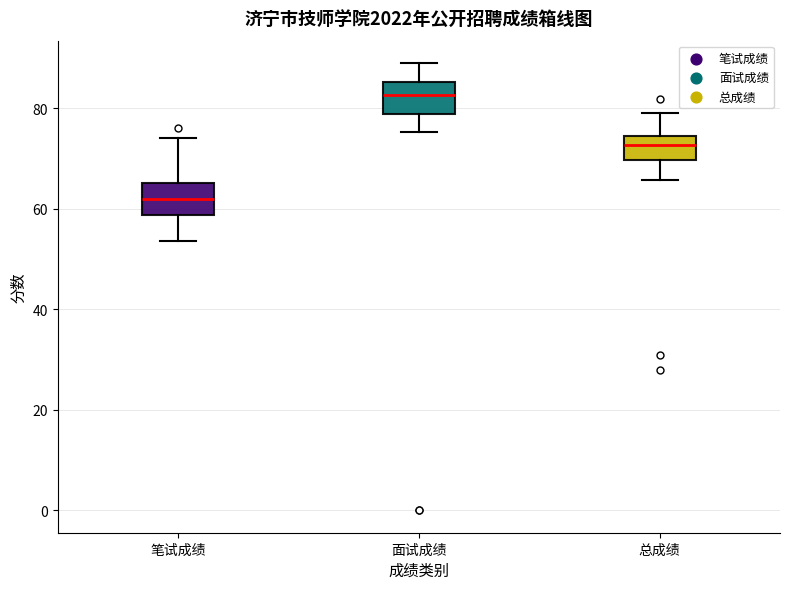

Which box has the highest median line?

面试成绩